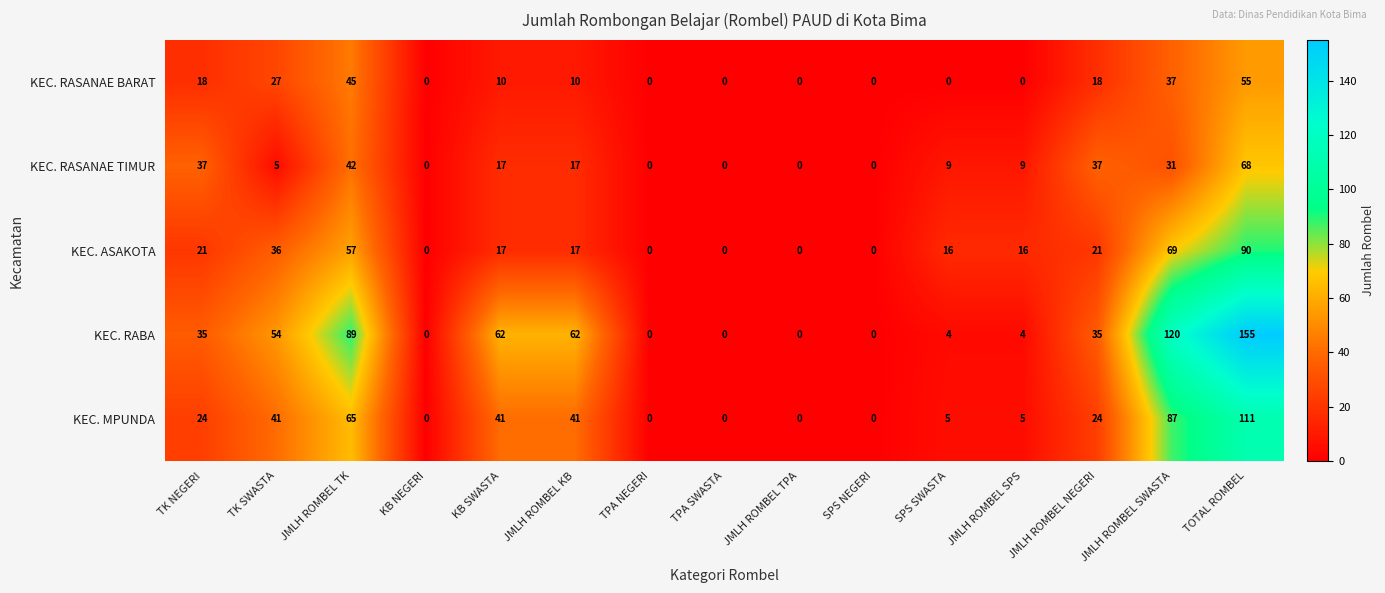

Which series has the widest spread of values?

KEC. RABA